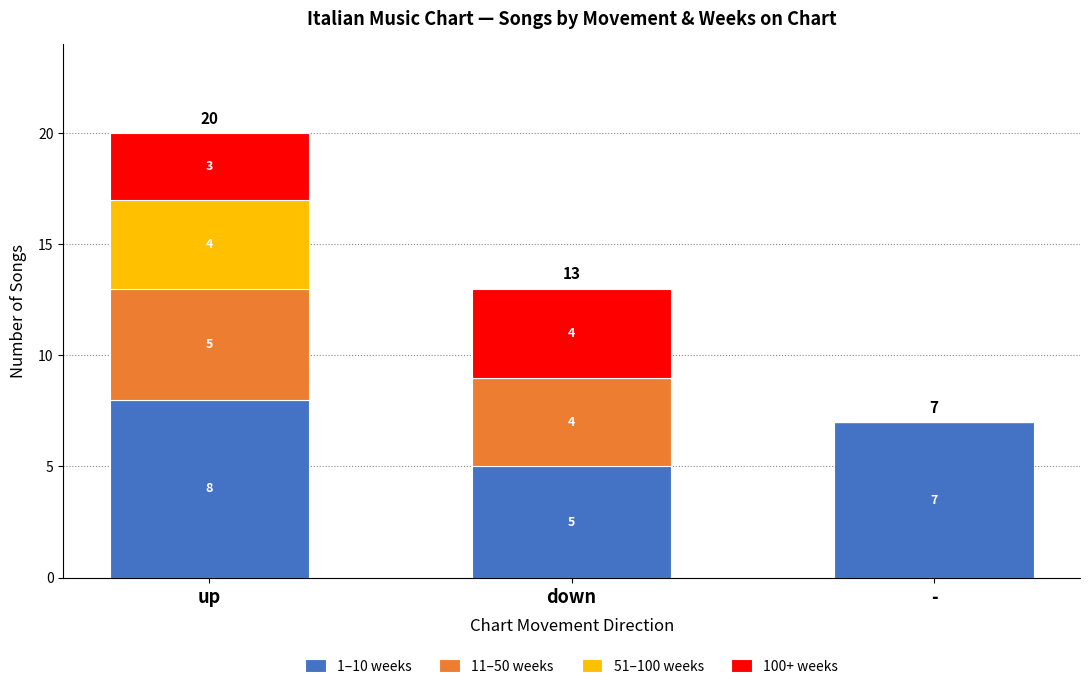

At which category is the sum across all series the highest?

up